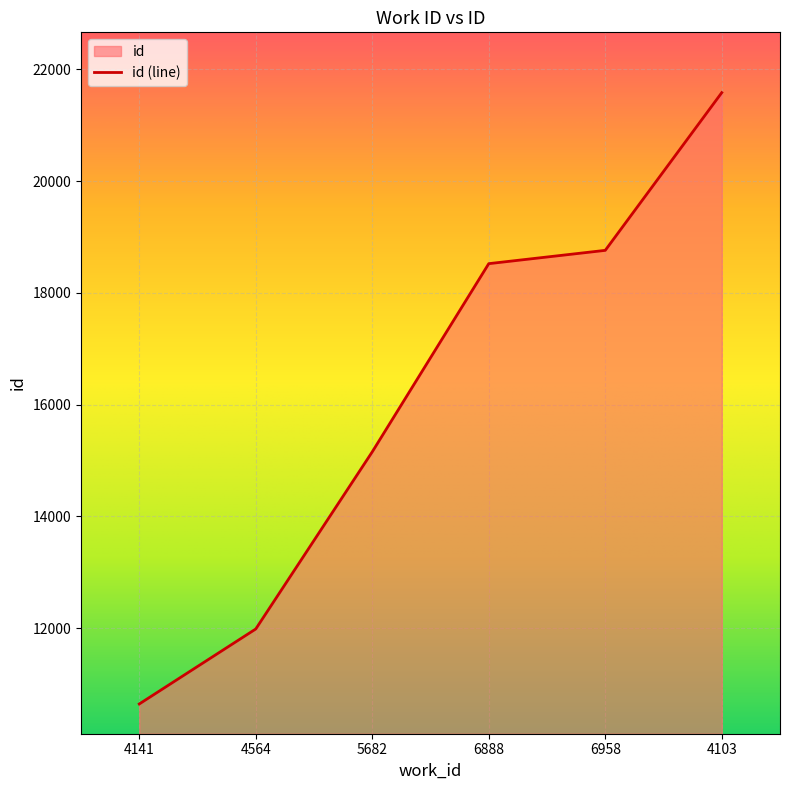

What is the difference between the maximum and minimum values?

10939